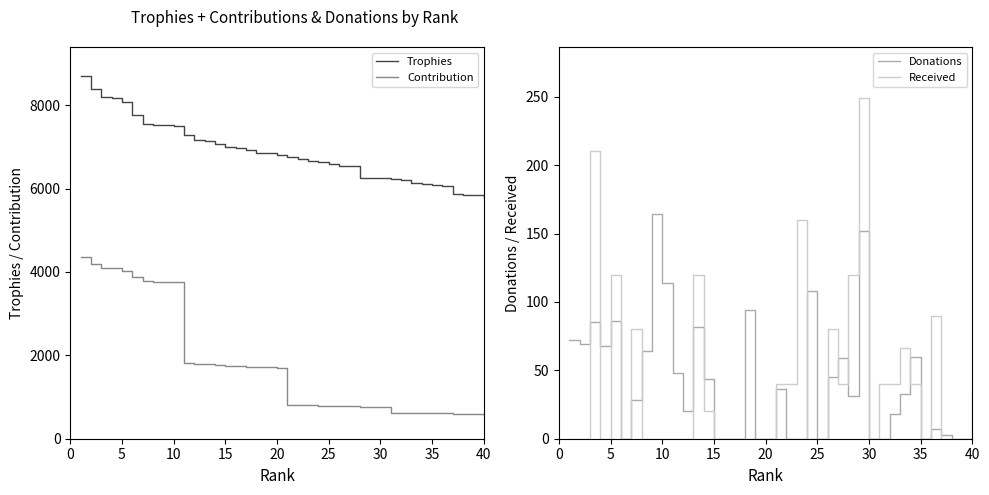

True or false: Trophies and Contribution cross at least once.

False